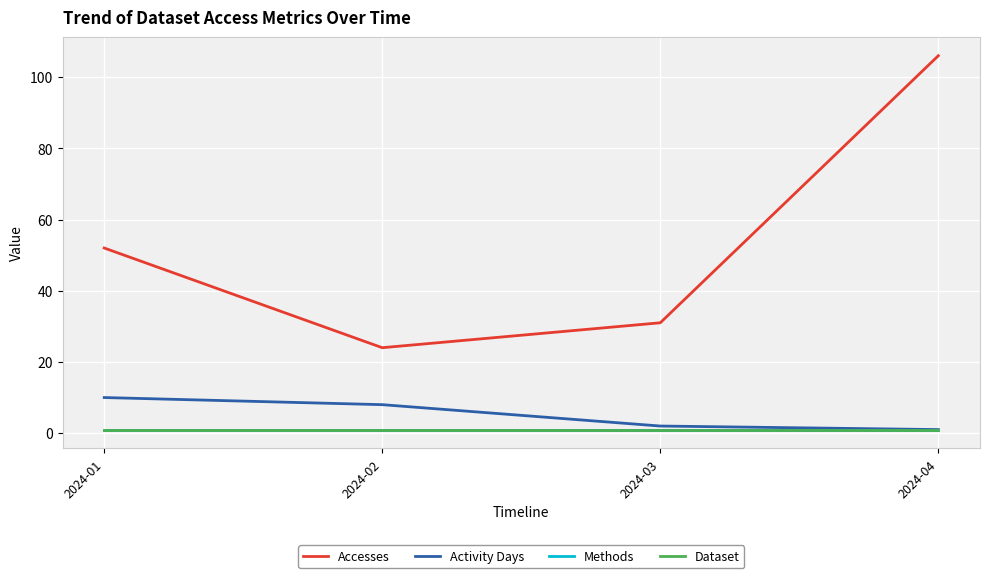

Does the chart display data point markers on the line(s)?

No